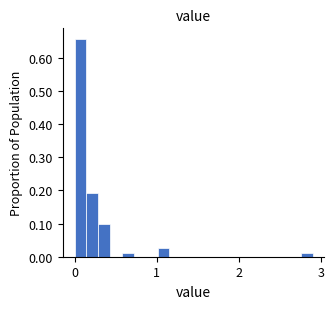

Around what value on the x-axis is the tallest bar? Give the approximate position of its centre, as read against the axis.

0.1